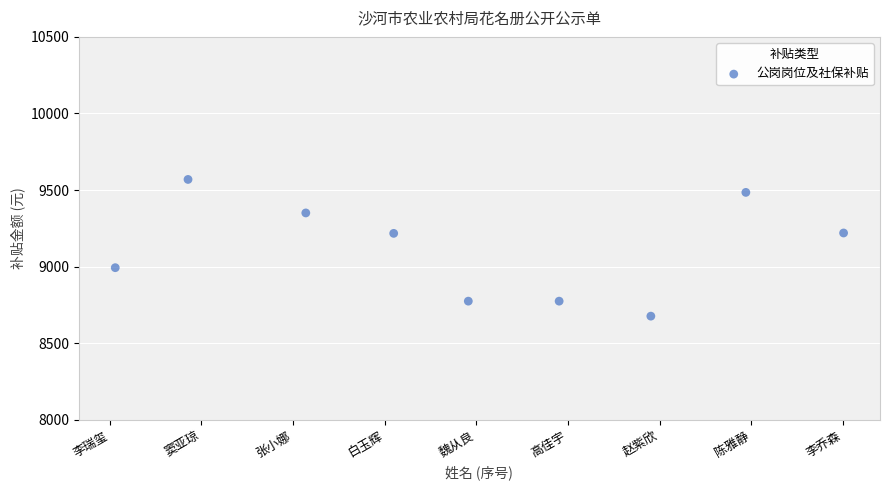

What is the range of X values (max minus min)?

7.9